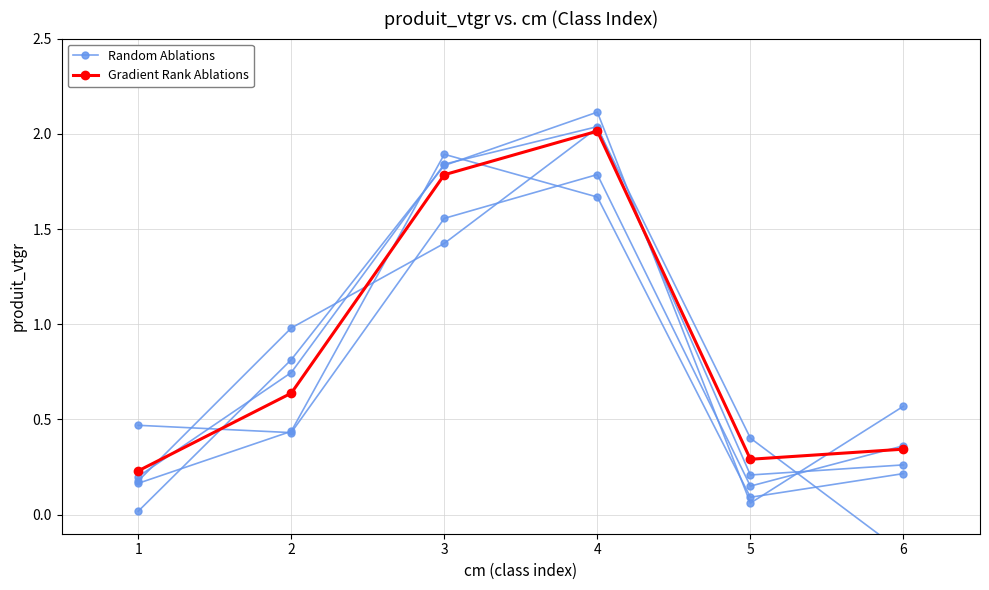

Count the Gradient Rank Ablations values in the range 0 to 1.

4